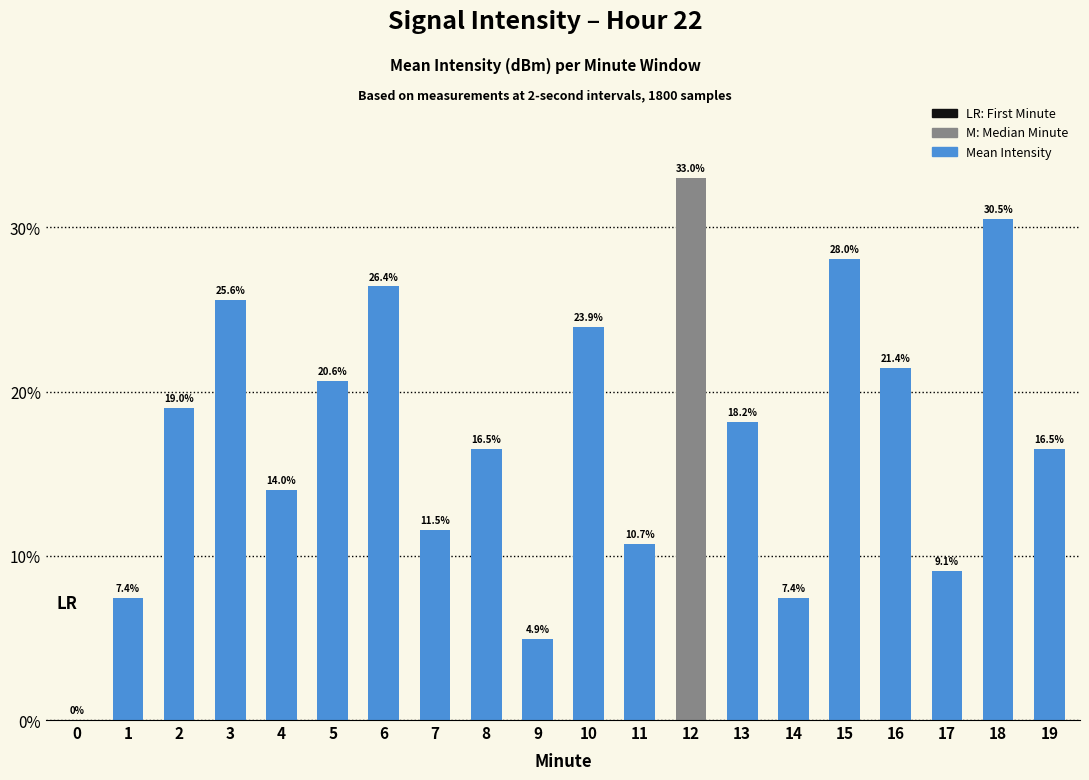

Which label corresponds to the largest value in the chart?

12